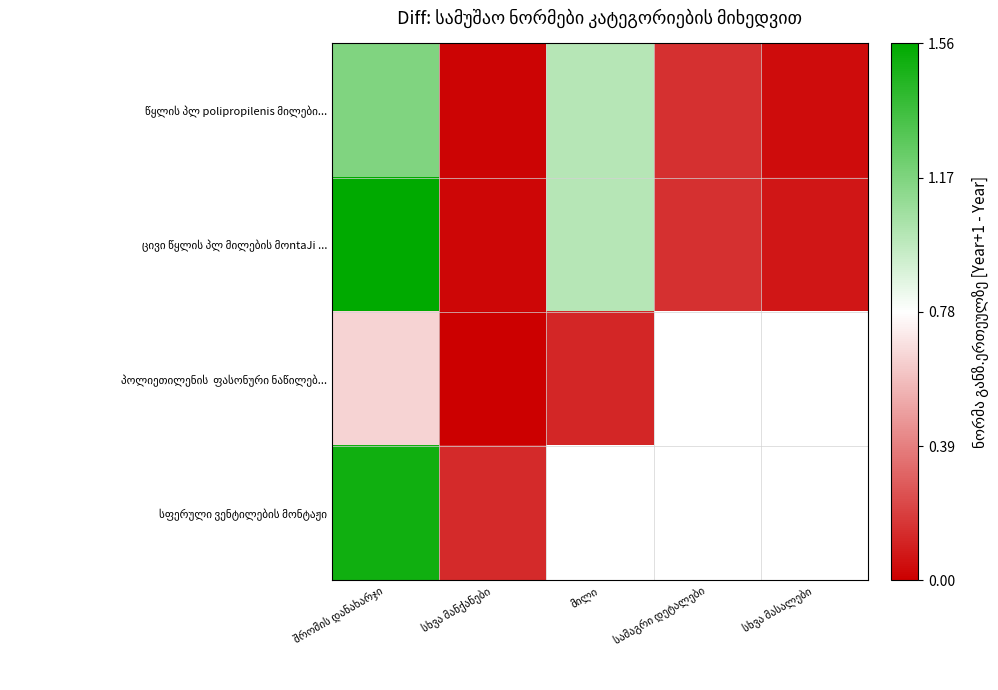

What is the difference between the maximum and minimum values in the წყლის პლ polipropilenis მილები... series?

1.2